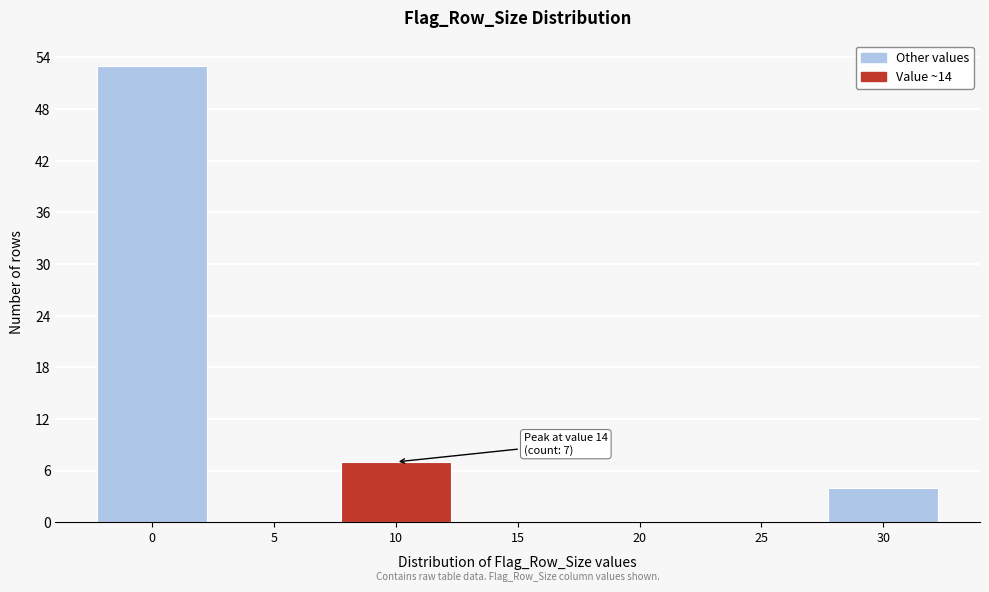

Reading left to right, transcribe all the data shown in this chart.

0=53	5=0	10=7	15=0	20=0	25=0	30=4